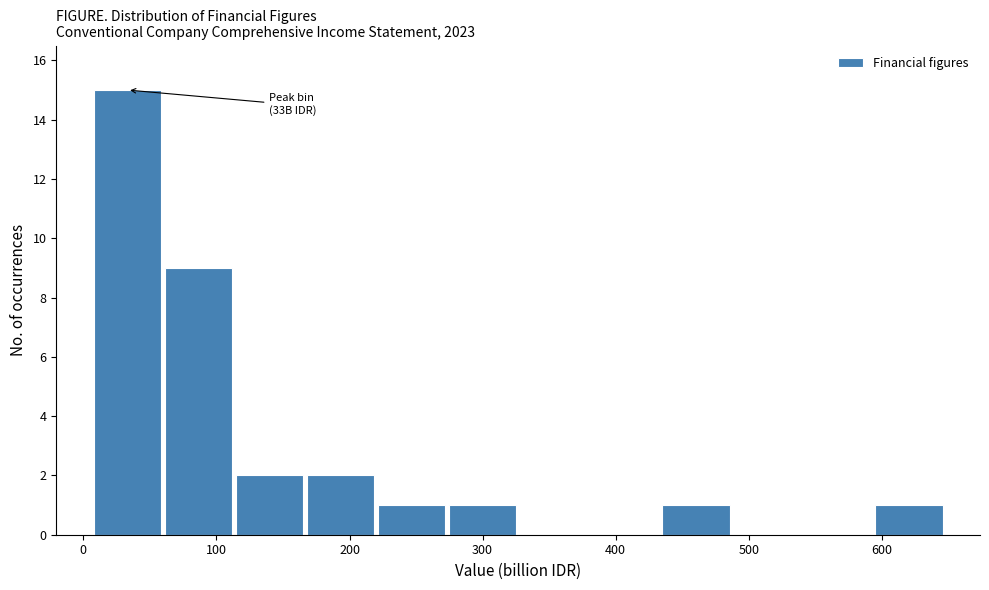

Over which range of the x-axis is the bar tallest?

10 to 60